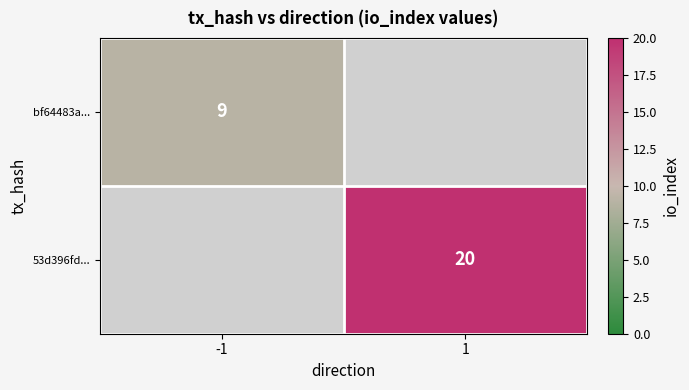

The bf64483a... series shows 16 at -1. True or false?

False